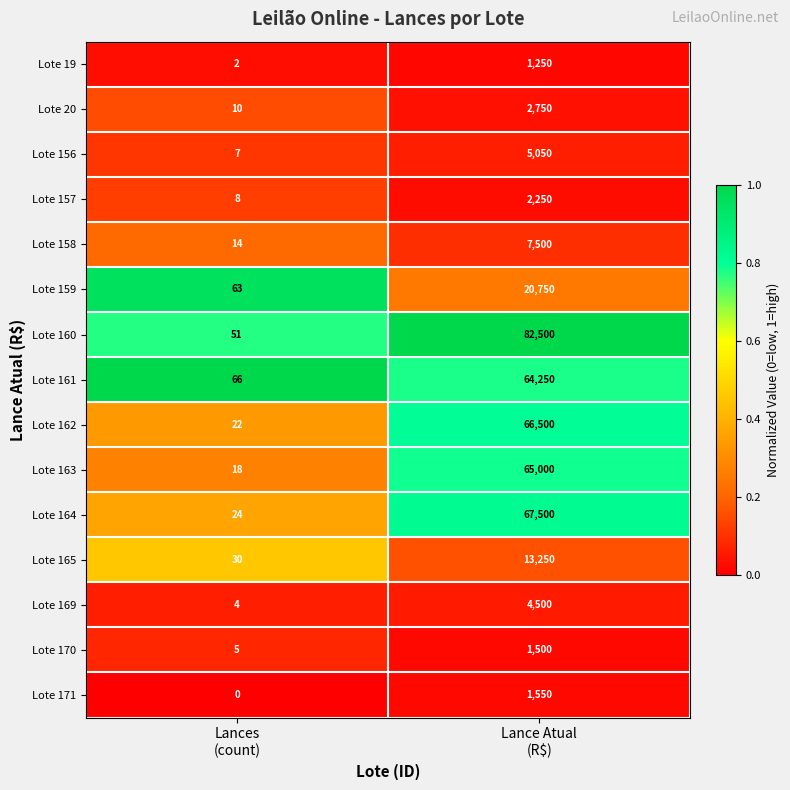

What is the total value across all series at Lances
(count)?

324